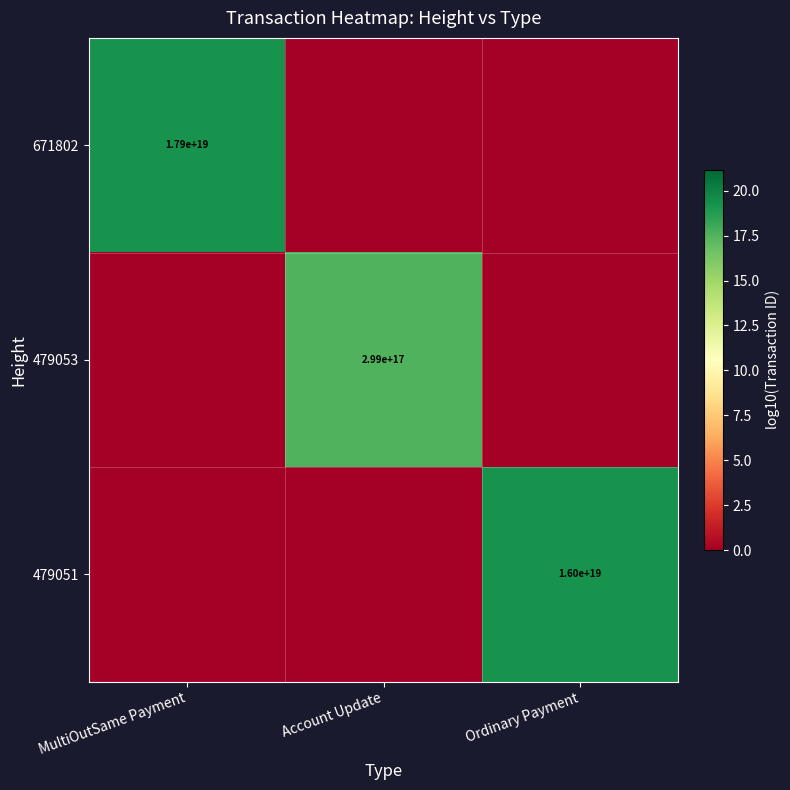

At which category is the sum across all series the highest?

MultiOutSame Payment